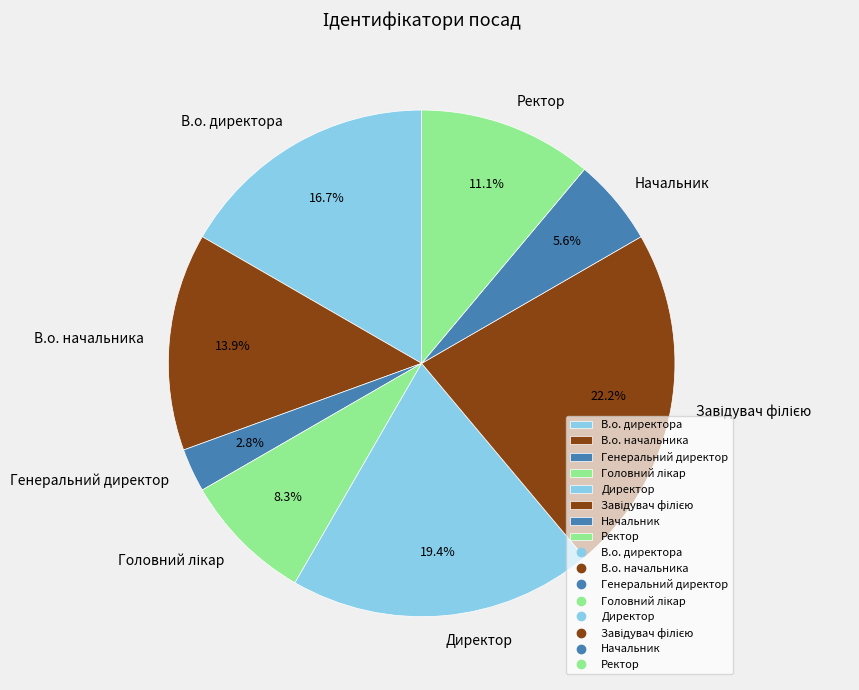

What is the total percentage of Начальник and Директор?

25.0%